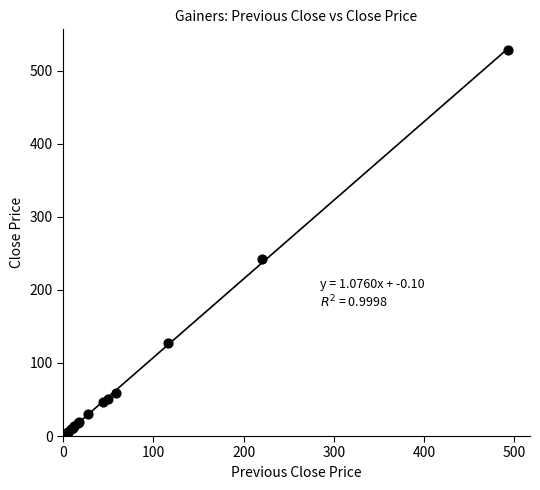

What Y value in the scatter plot is closest to 264?

242.0